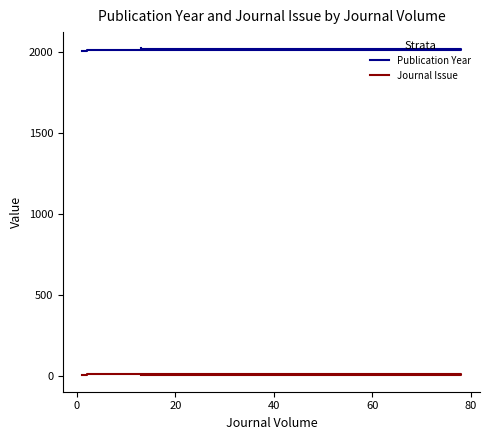

True or false: Publication Year and Journal Issue intersect in this chart.

False